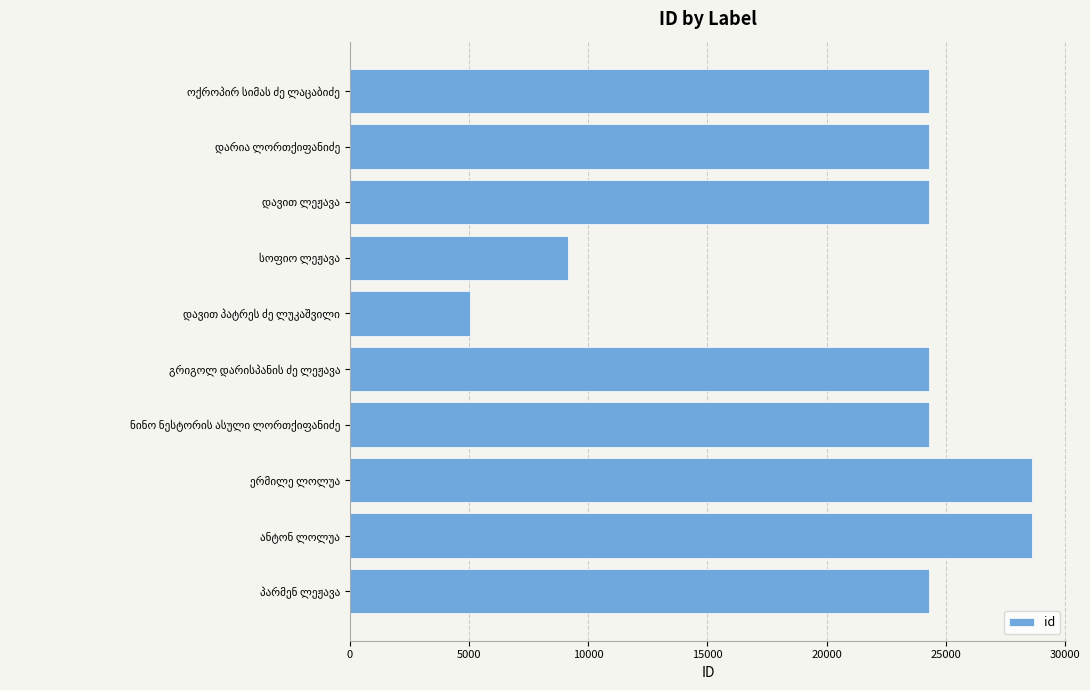

What is the difference between the maximum and second lowest values?

19456